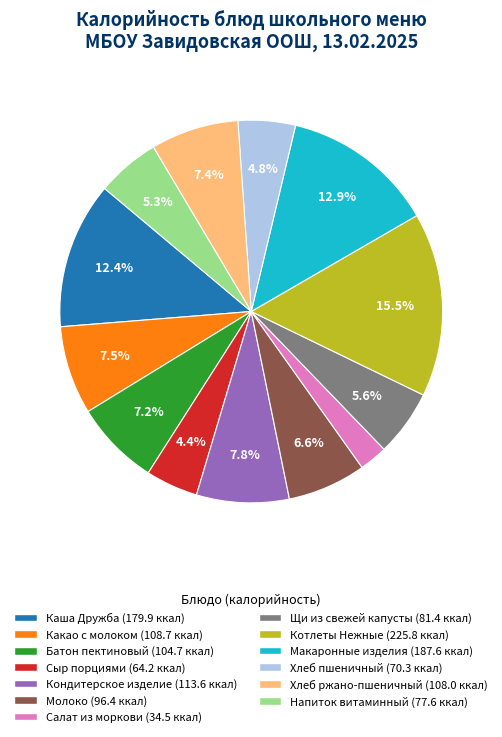

Which slice is the largest?

Котлеты Нежные